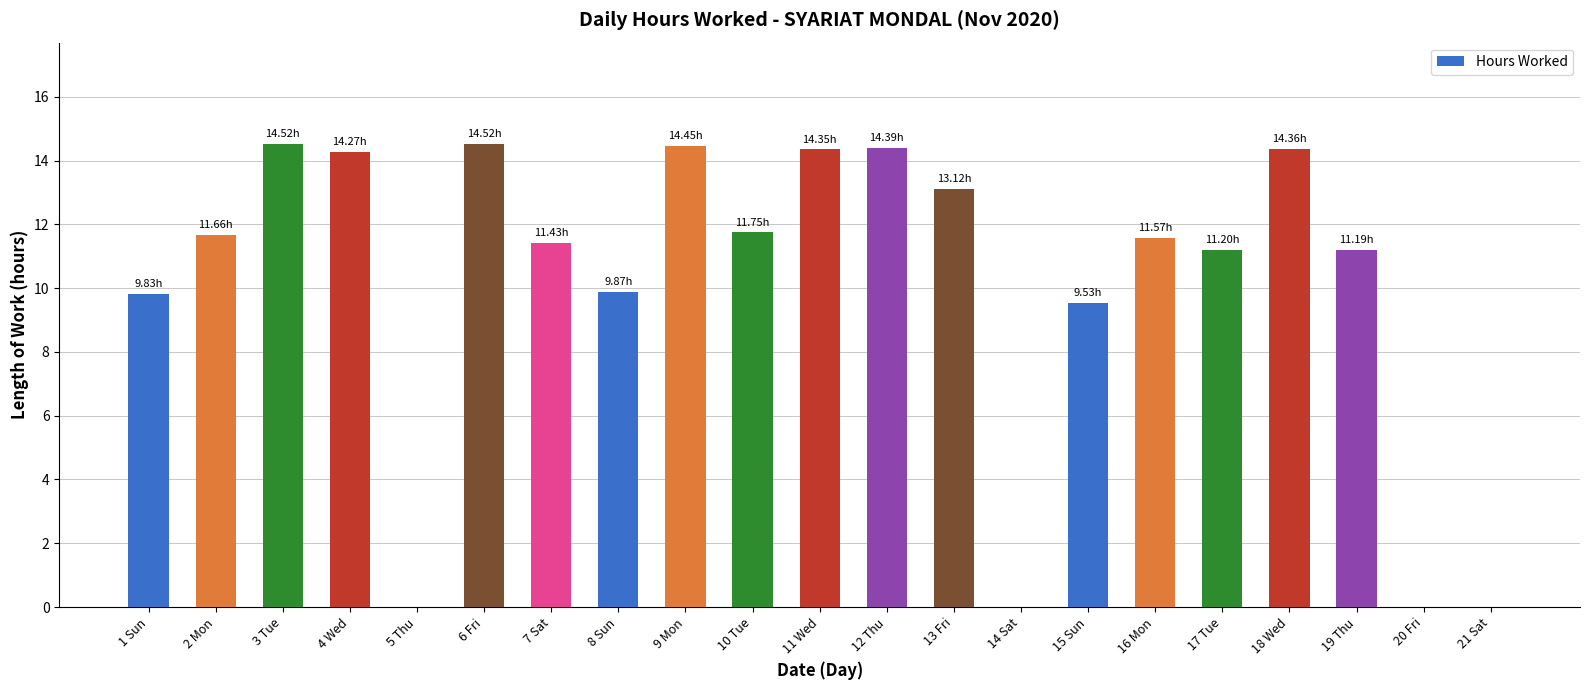

What is the sum of the values at 12 Thu and 21 Sat?

14.4